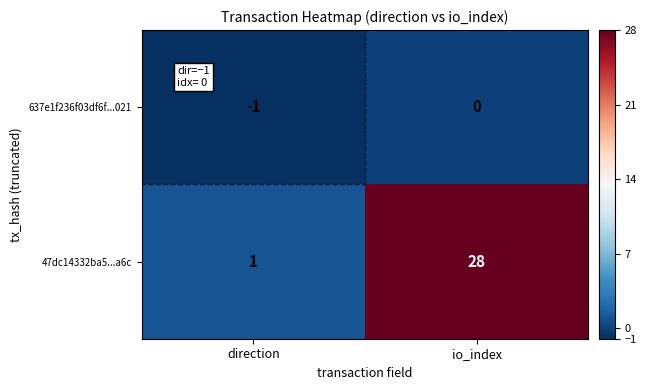

The value of 637e1f236f03df6f...021 at io_index is 0. True or false?

True